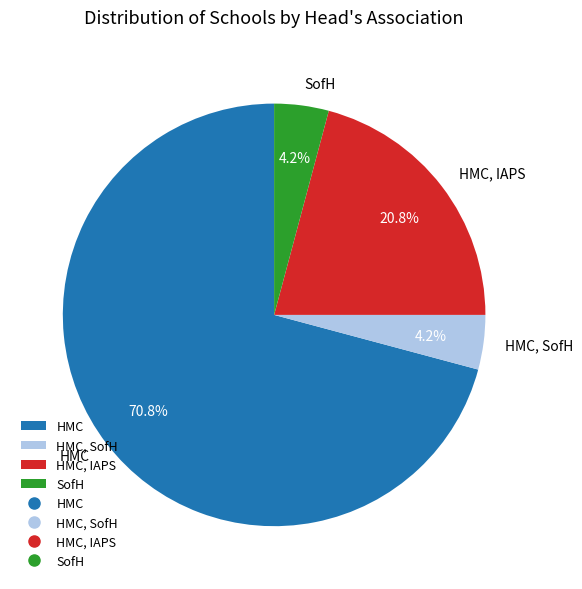

What percentage do SofH and HMC, IAPS together represent?

25.0%